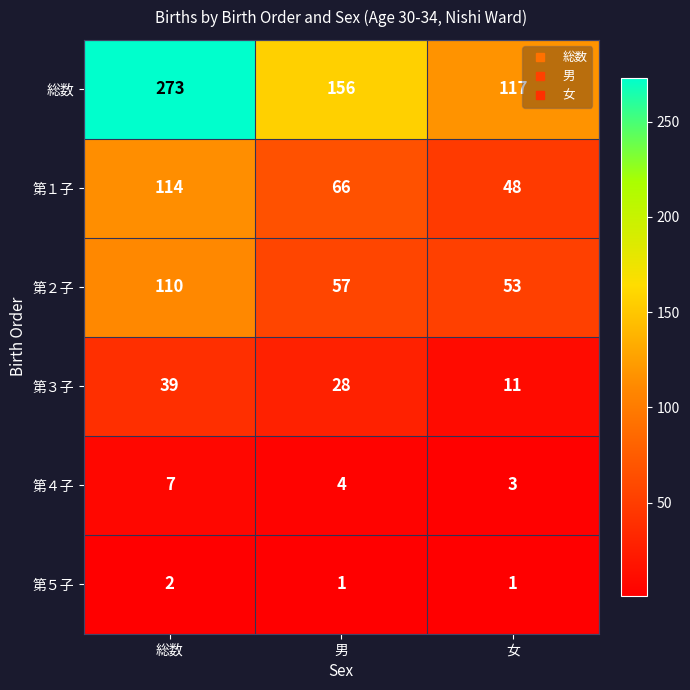

What is the approximate value of 第３子 at 男, to the nearest 10?

30